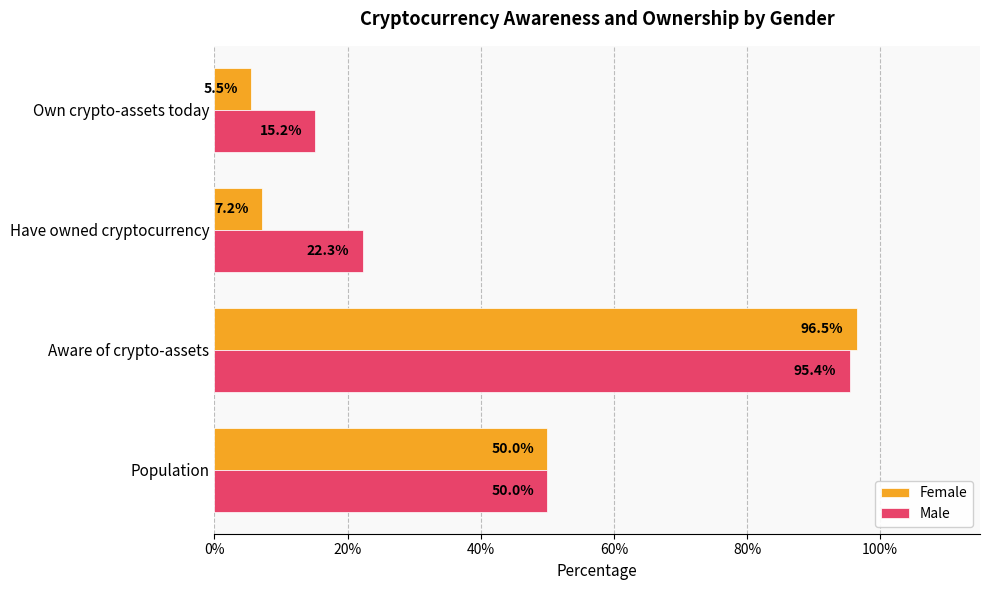

What are all the series names shown in the legend?

Female, Male